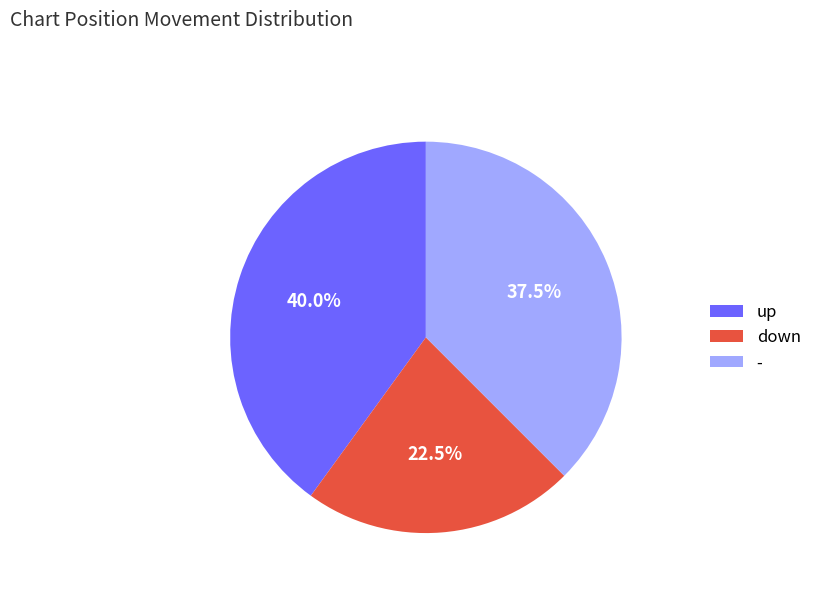

Does any single category account for the majority?

No